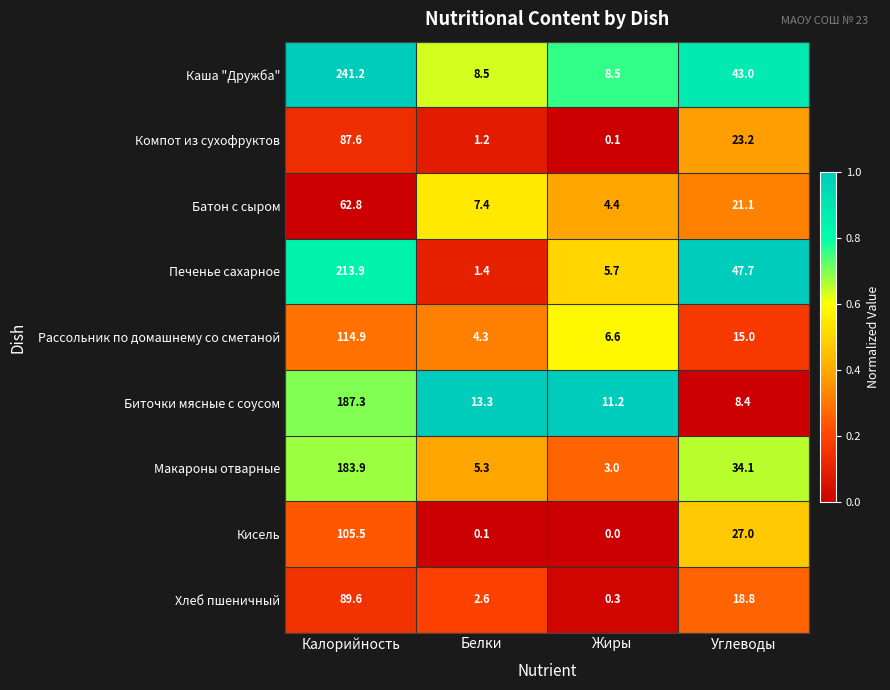

What is the highest value of the Рассольник по домашнему со сметаной series?

114.9